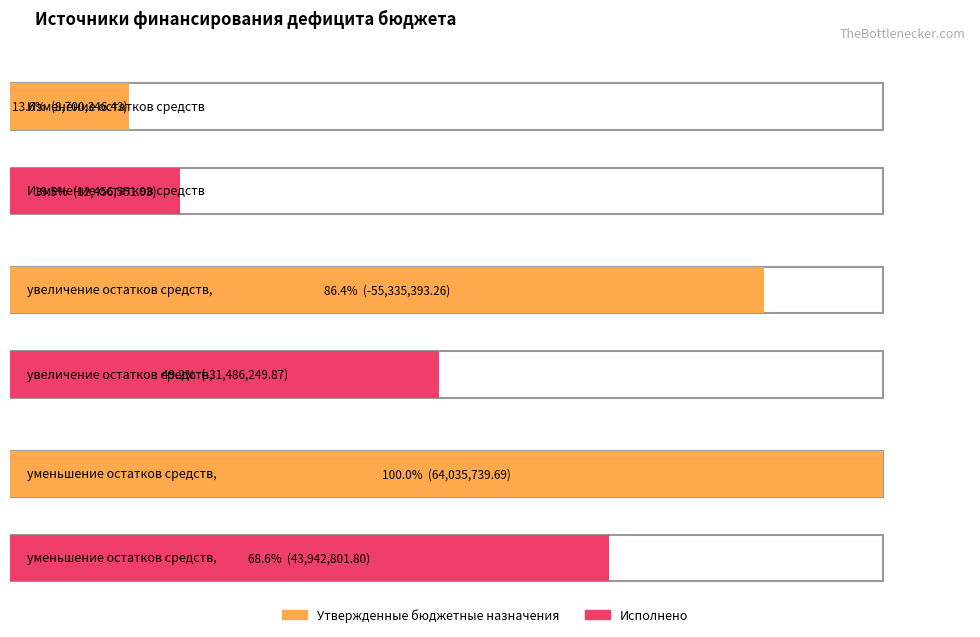

What is the smallest value displayed?

-55335393.3